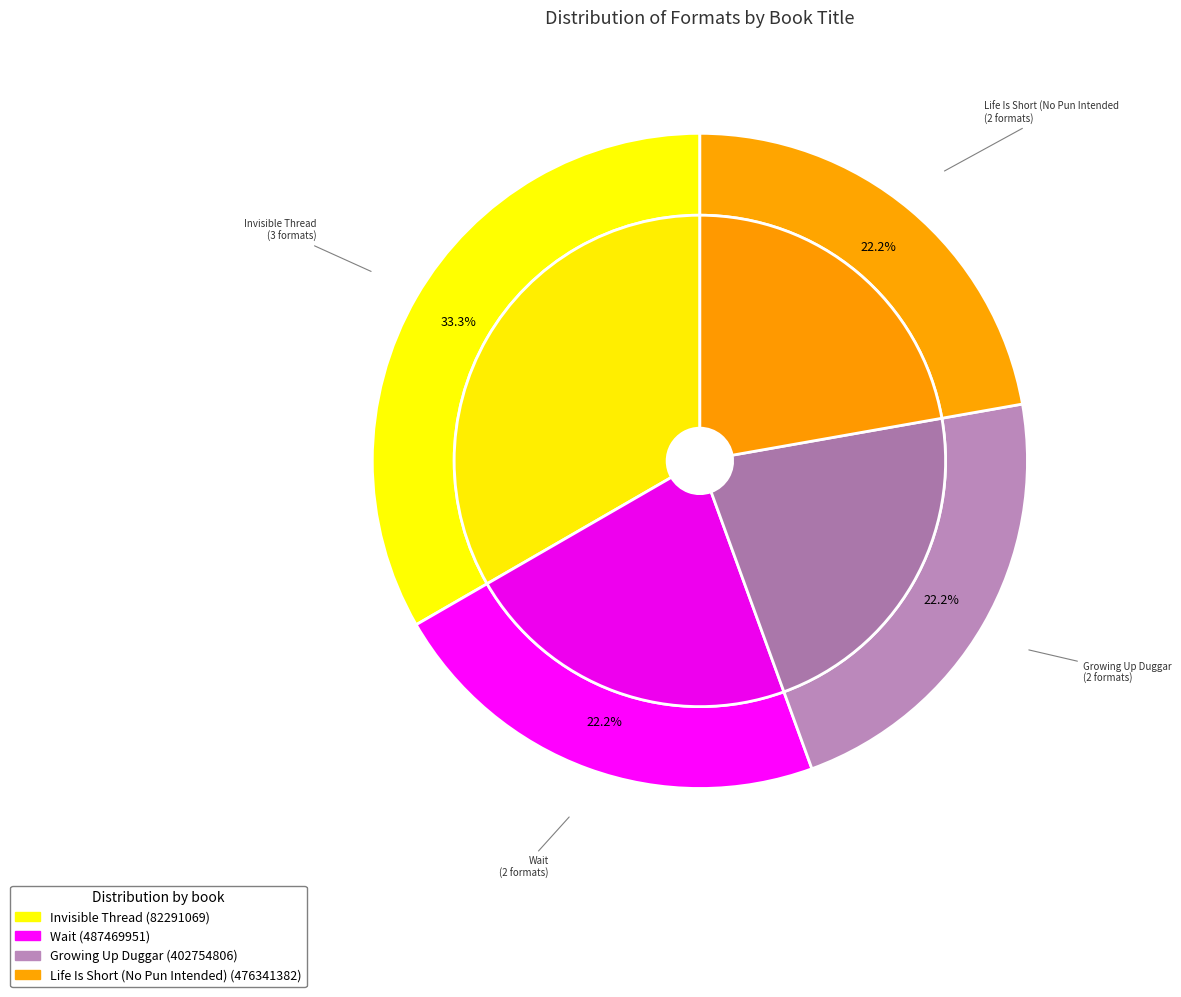

Is it true that Invisible Thread is 24% of the pie?

False